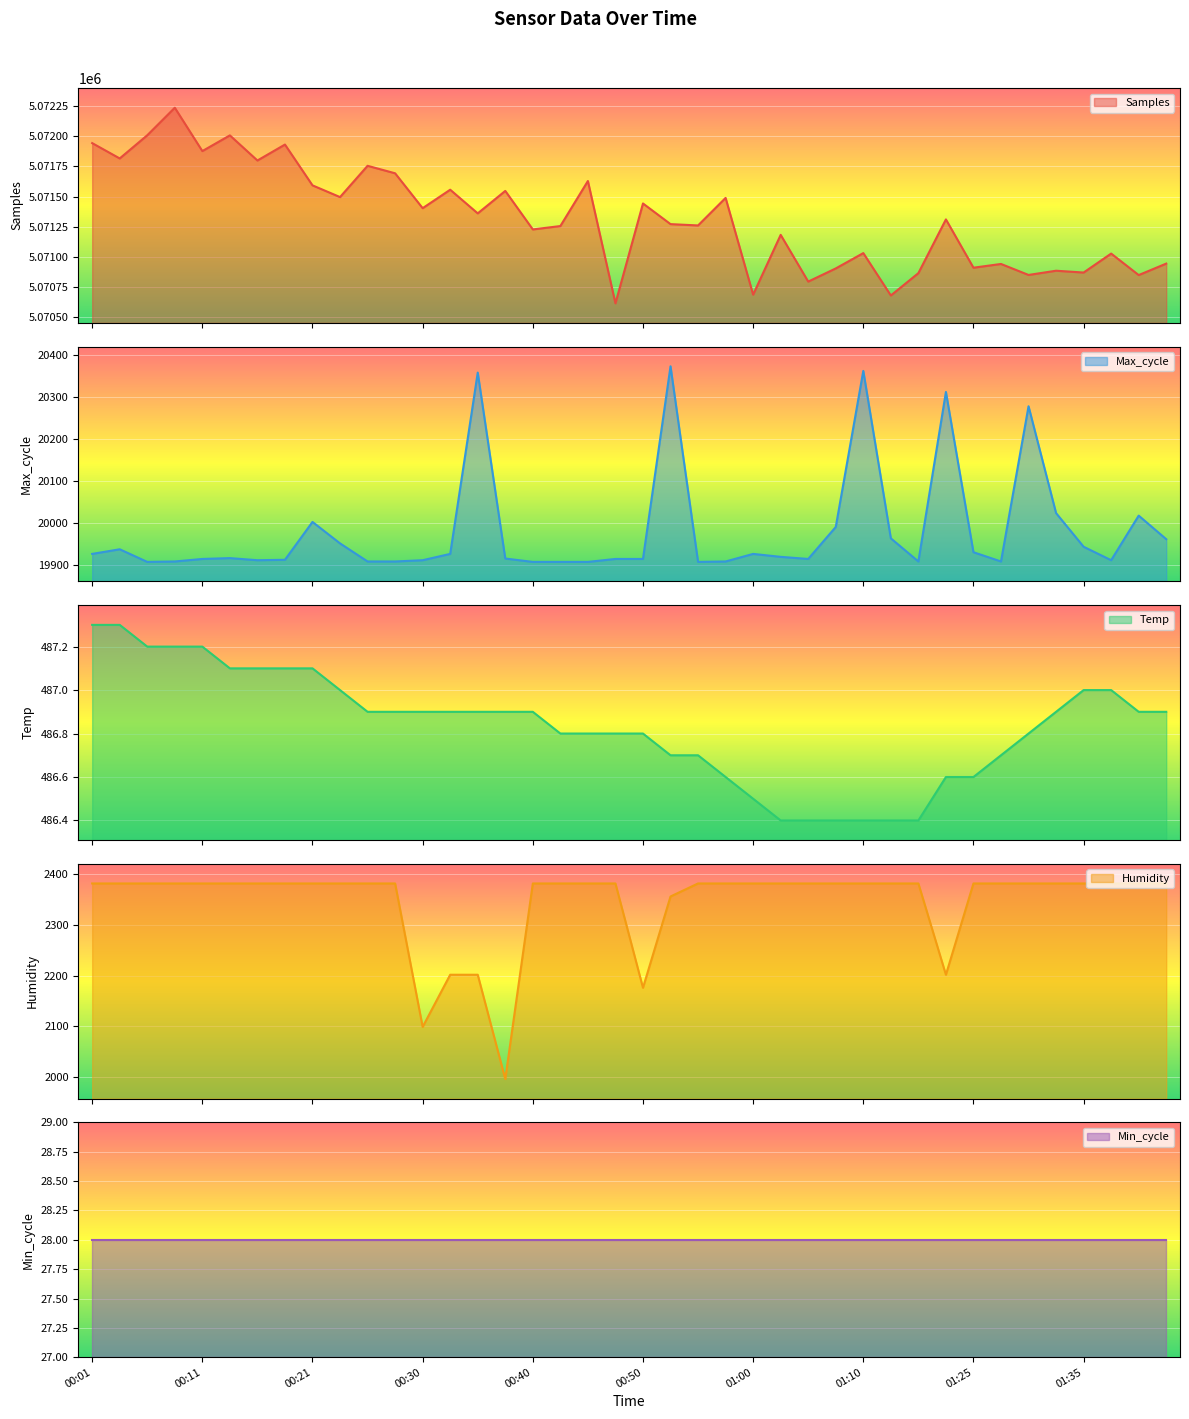

Rank the categories by Samples value from highest to lowest.

00:08, 00:06, 00:13, 00:01, 00:18, 00:11, 00:04, 00:16, 00:25, 00:28, 00:45, 00:21, 00:33, 00:38, 00:23, 00:58, 00:50, 00:30, 00:35, 01:23, 00:52, 00:55, 00:43, 00:40, 01:02, 01:10, 01:37, 01:42, 01:28, 01:25, 01:07, 01:32, 01:35, 01:15, 01:30, 01:40, 01:05, 01:00, 01:12, 00:48